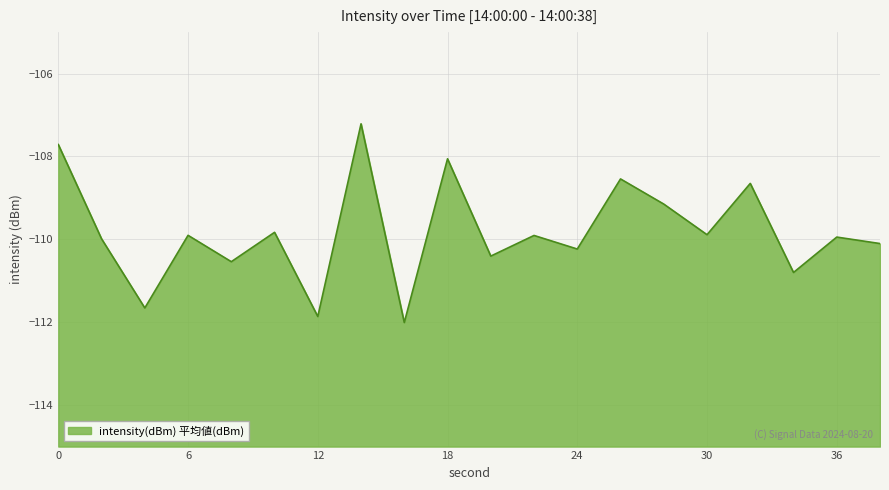

How many interior local peaks (higher than both neighbors) does the data have?

8